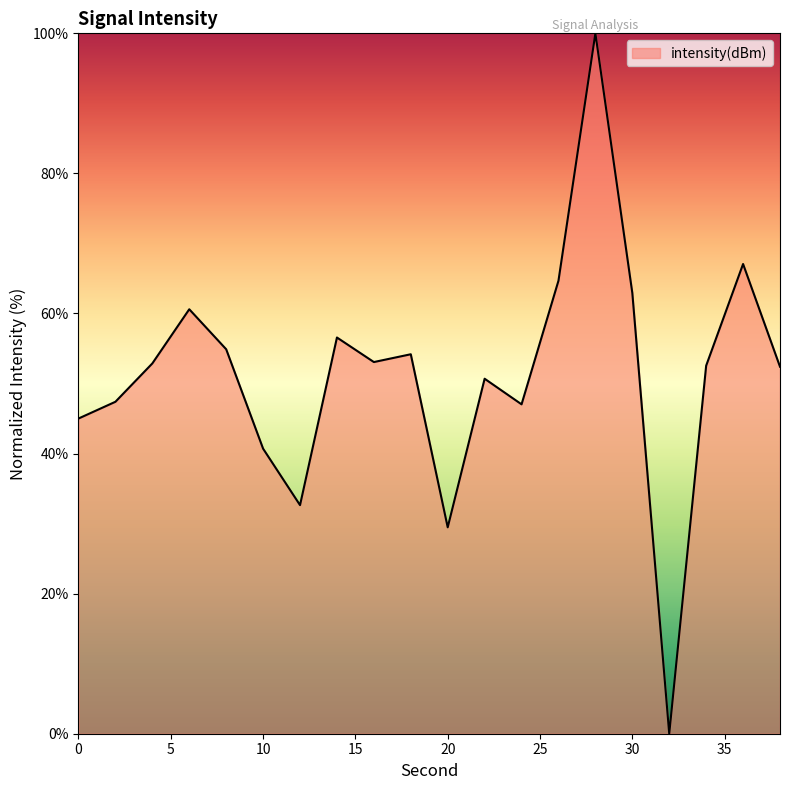

What is the difference between the maximum and minimum values?

100.0